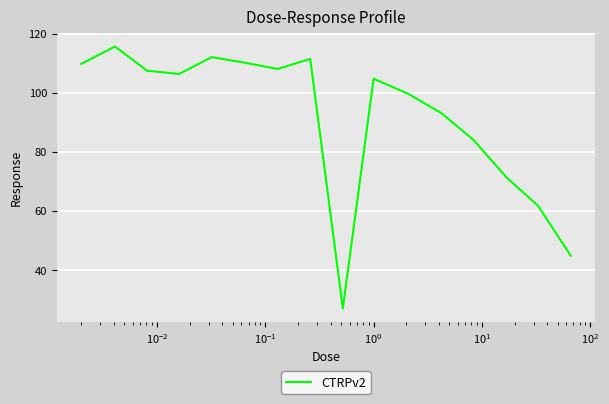

How many lines are shown in the chart?

1